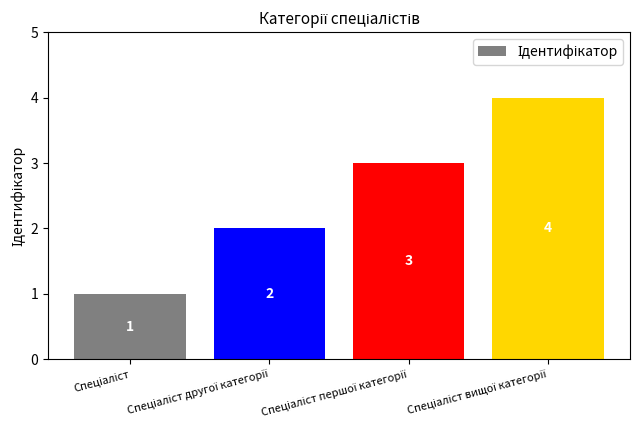

What is the maximum value shown in the chart?

4